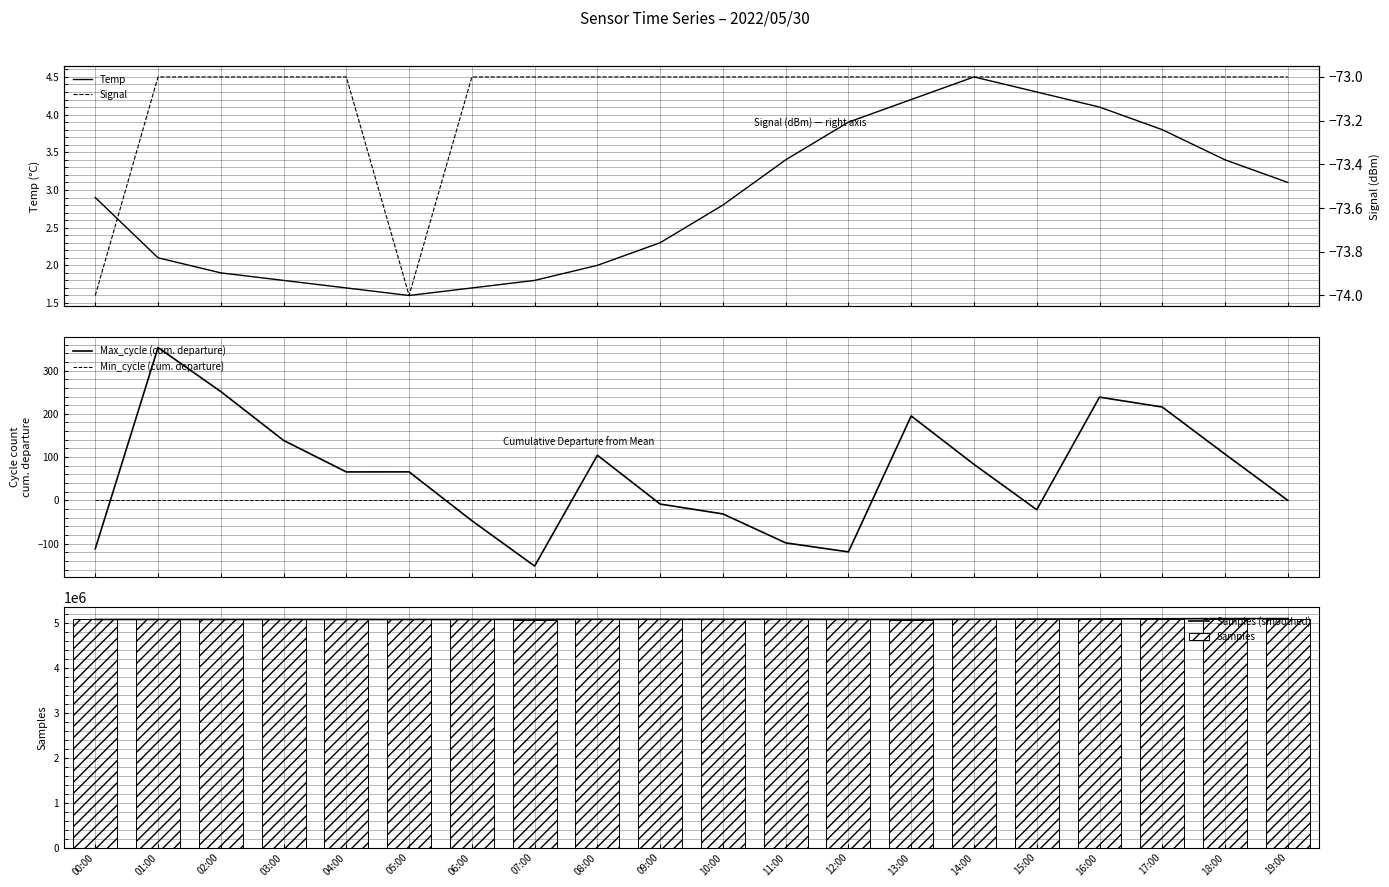

Between 14:00 and 10:00, which is larger?

14:00